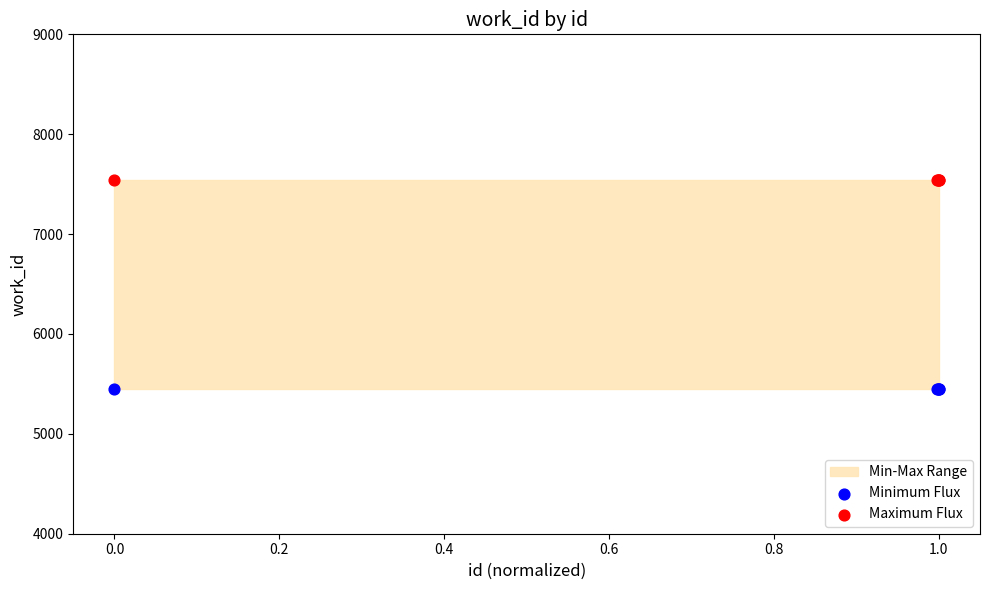

Which series reaches the minimum Y coordinate?

Minimum Flux